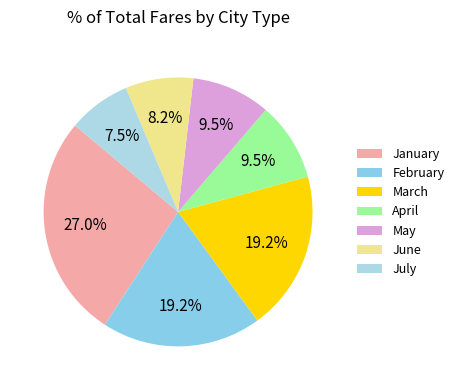

True or false: June accounts for 8% of the total.

True